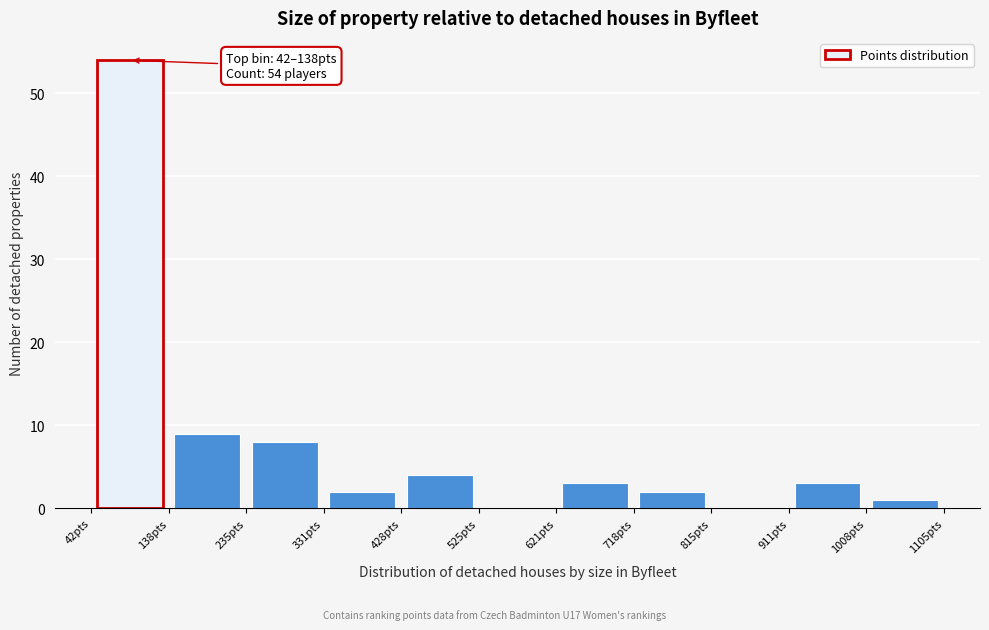

Over which range of the x-axis is the bar tallest?

40 to 140